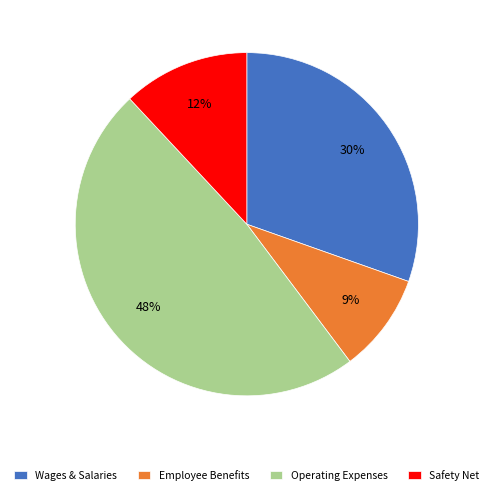

Which category has the smallest portion of the pie?

Employee Benefits